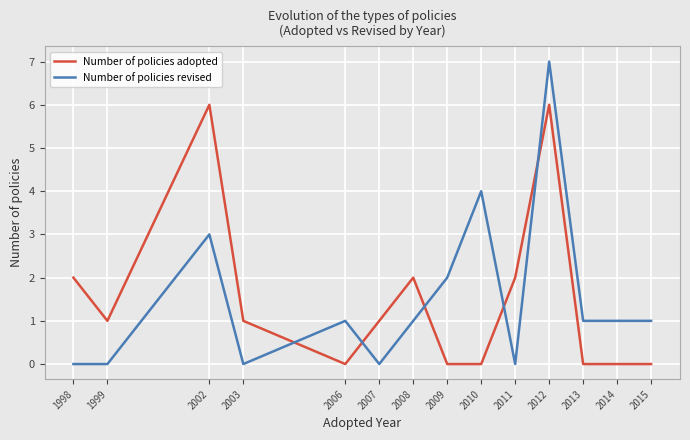

The value of Number of policies revised at 1999 is -2. True or false?

False